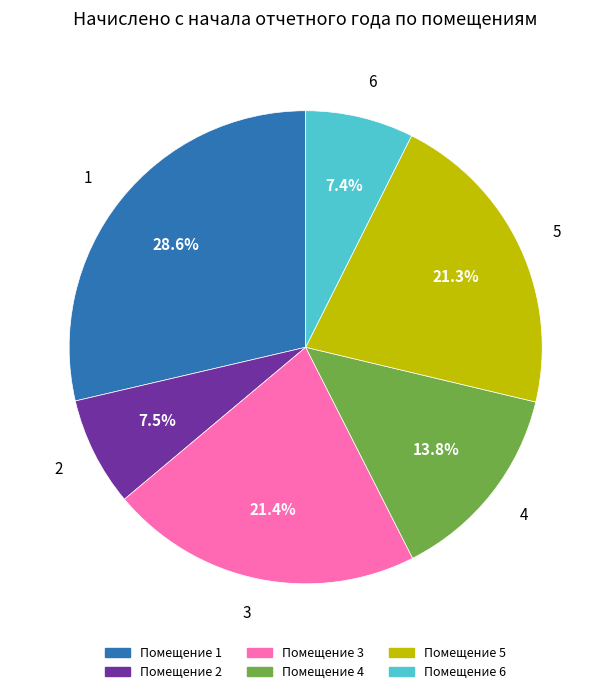

To the nearest percent, what portion does 5 represent?

21%